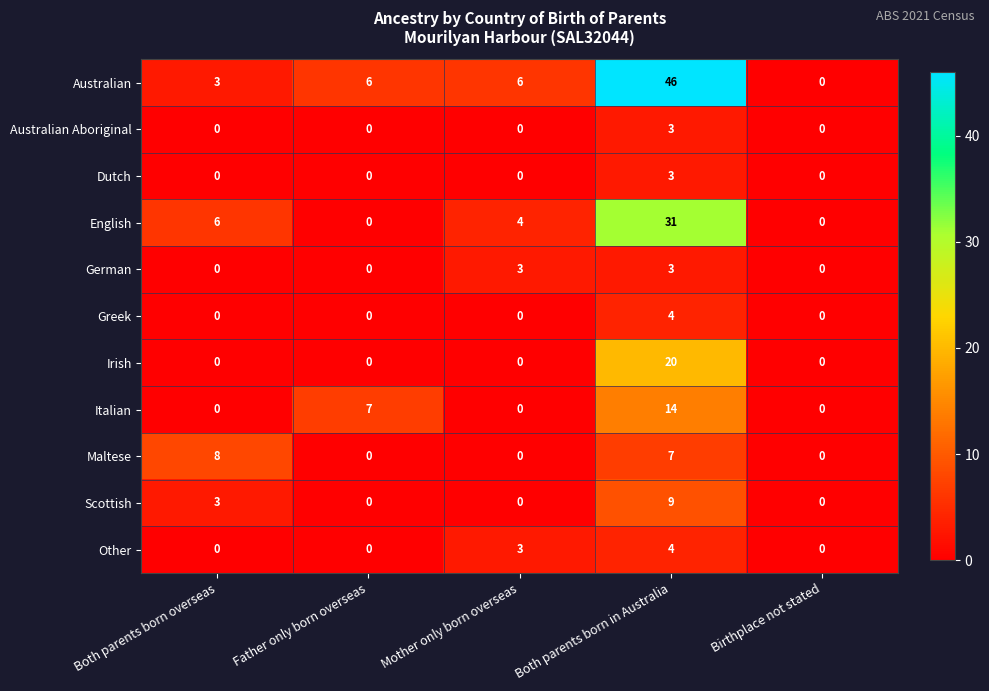

The Italian series shows 0 at Both parents born overseas. True or false?

True